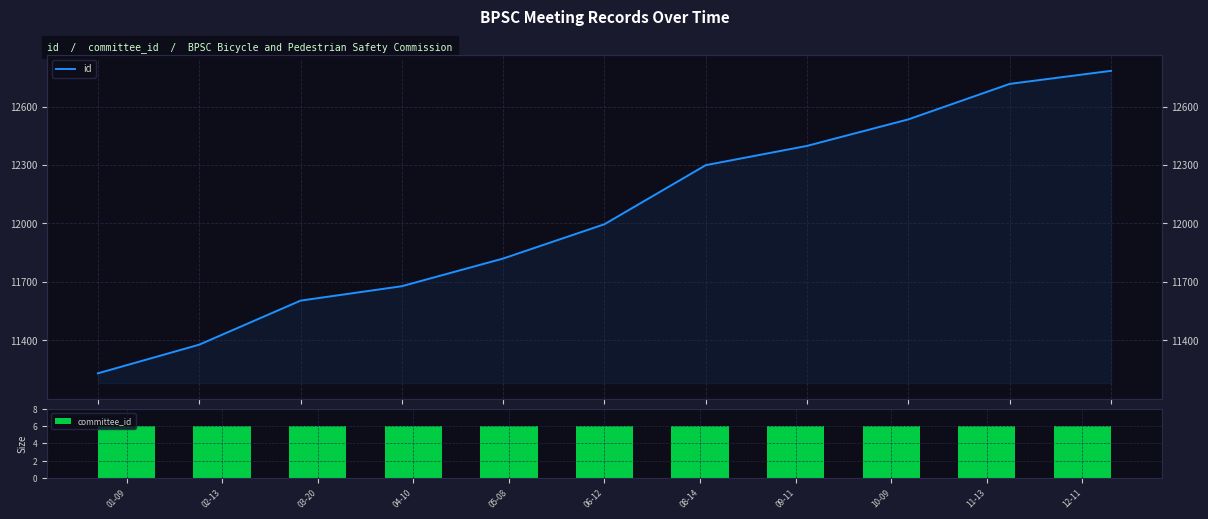

Reading left to right, transcribe all the data shown in this chart.

id: 11231	11378	11604	11678	11820	11996	12299	12398	12534	12716	12783
committee_id: 6	6	6	6	6	6	6	6	6	6	6